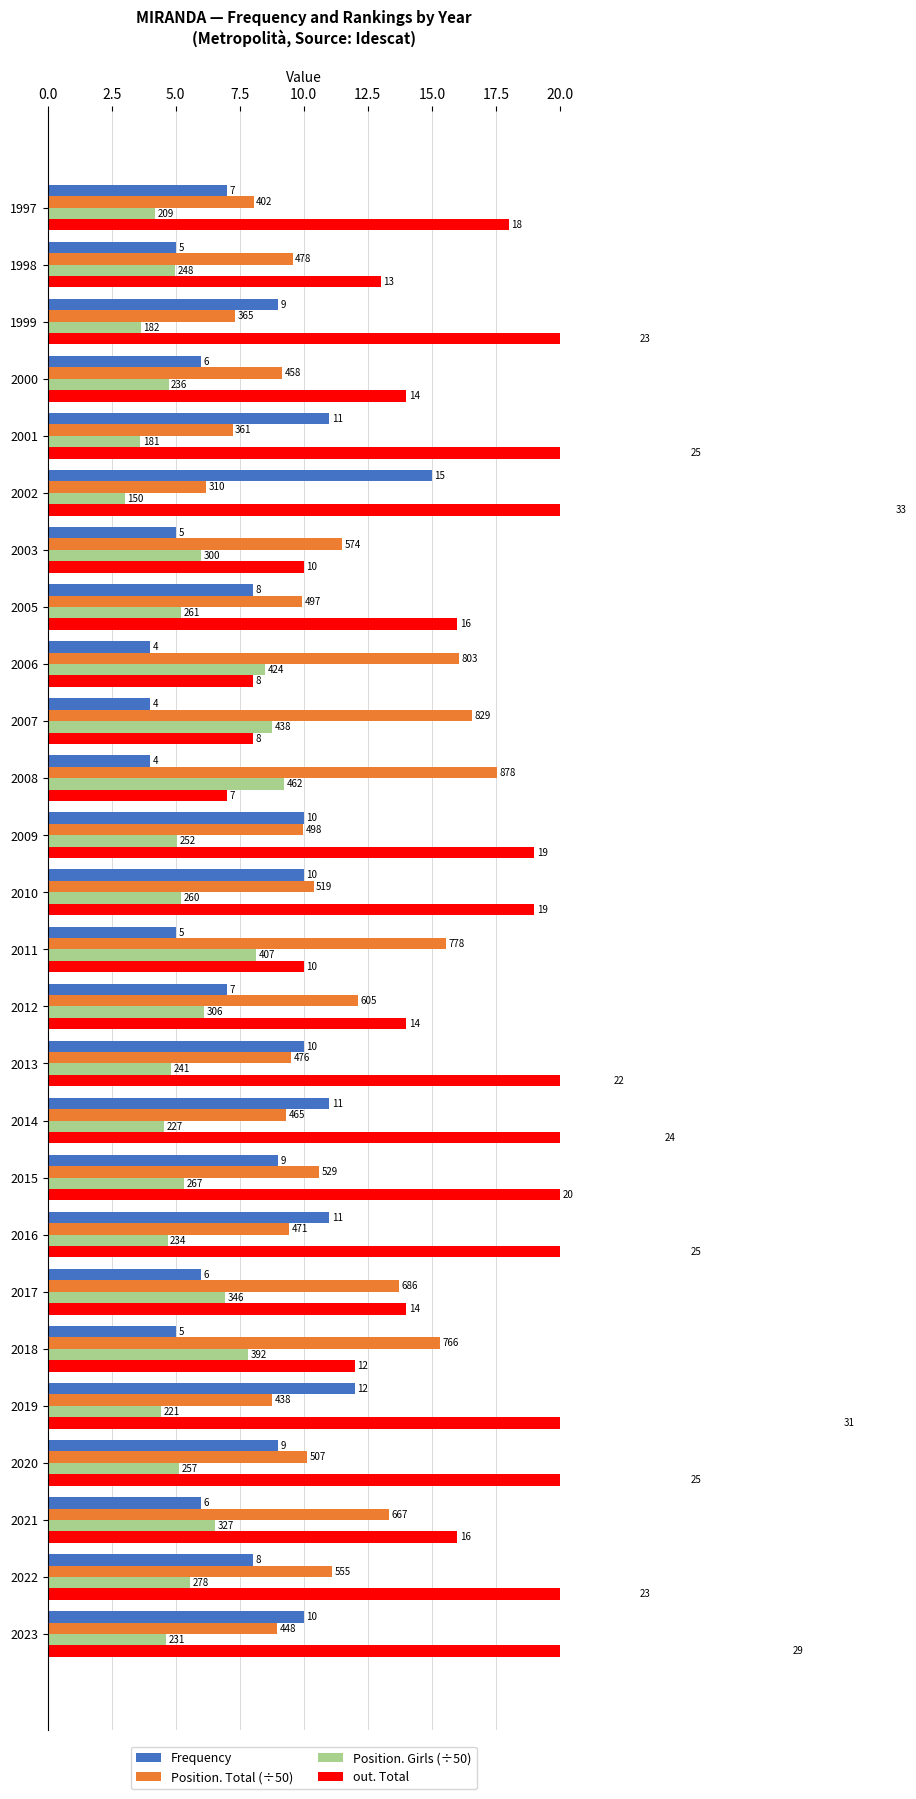

Rank the series by their average value, from lowest to highest.

Position. Girls (÷50), Frequency, Position. Total (÷50), out. Total